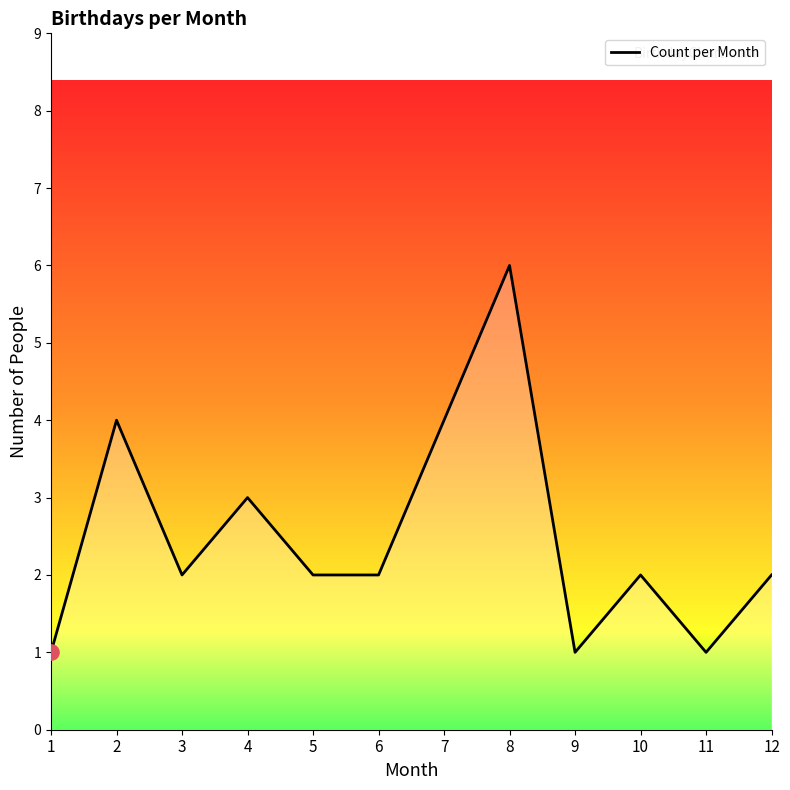

Approximately how many times larger is the value at 10 compared to 11?

2.0